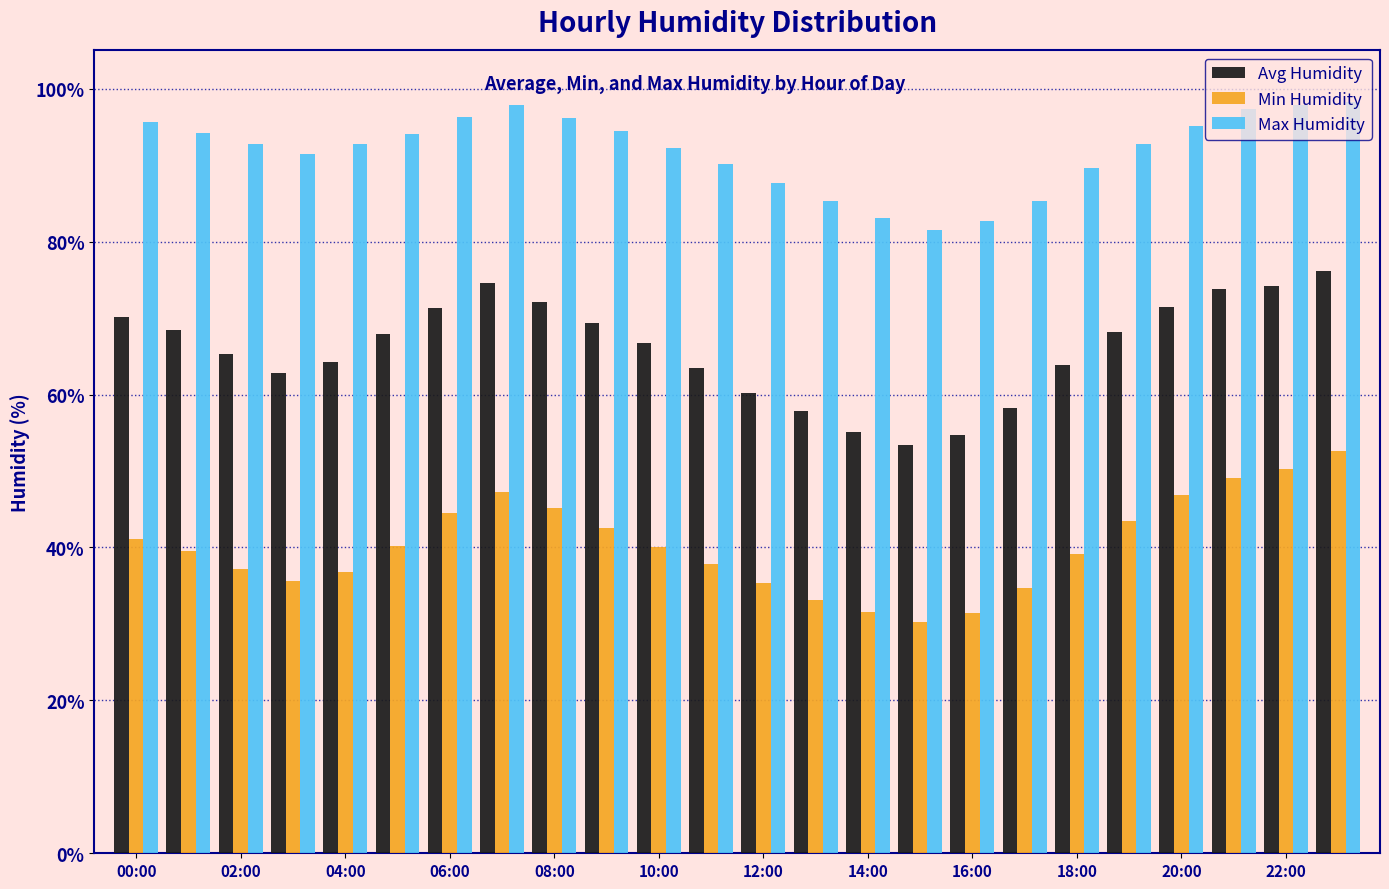

Does the chart contain any negative values?

No